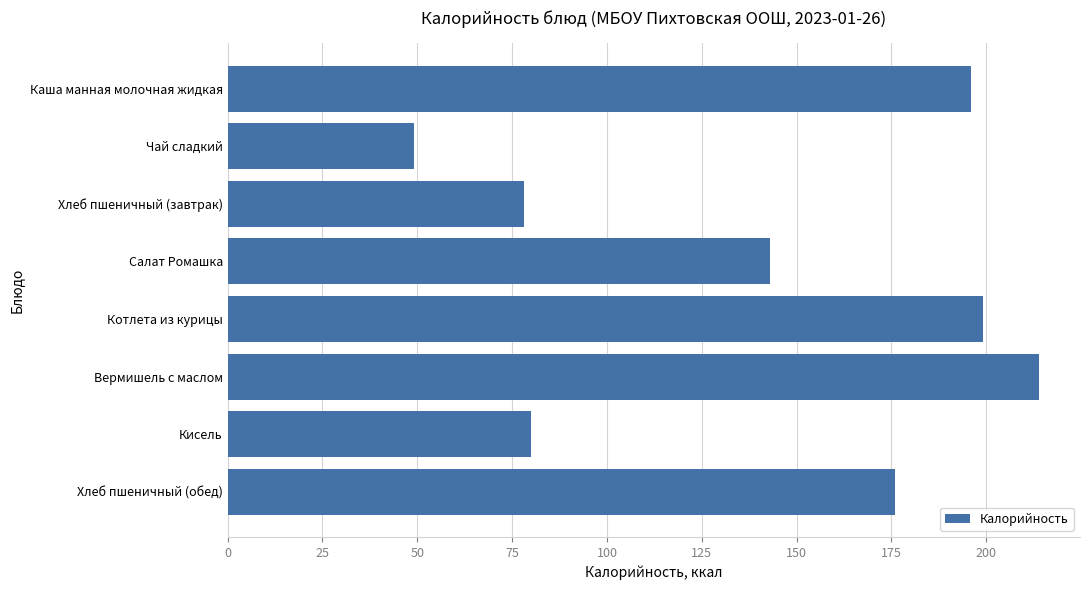

What is the greatest value displayed?

214